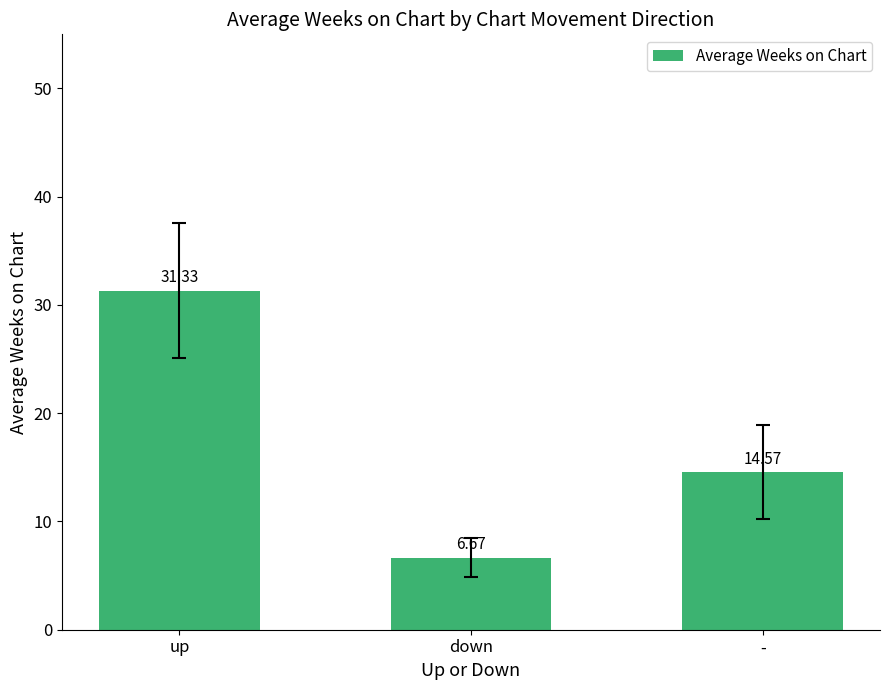

True or false: the data shows 7.6 at -.

False